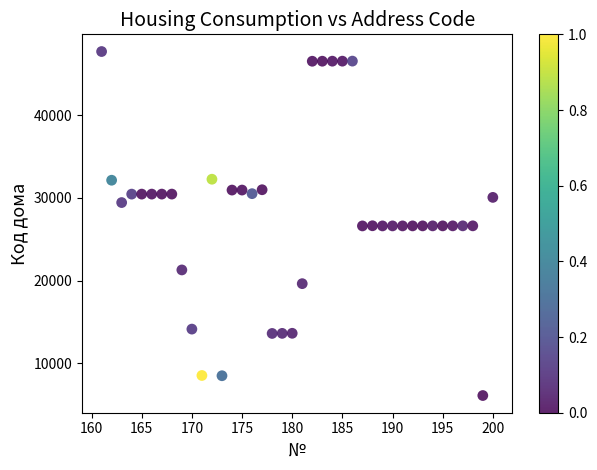

What is the range of X values (max minus min)?

39